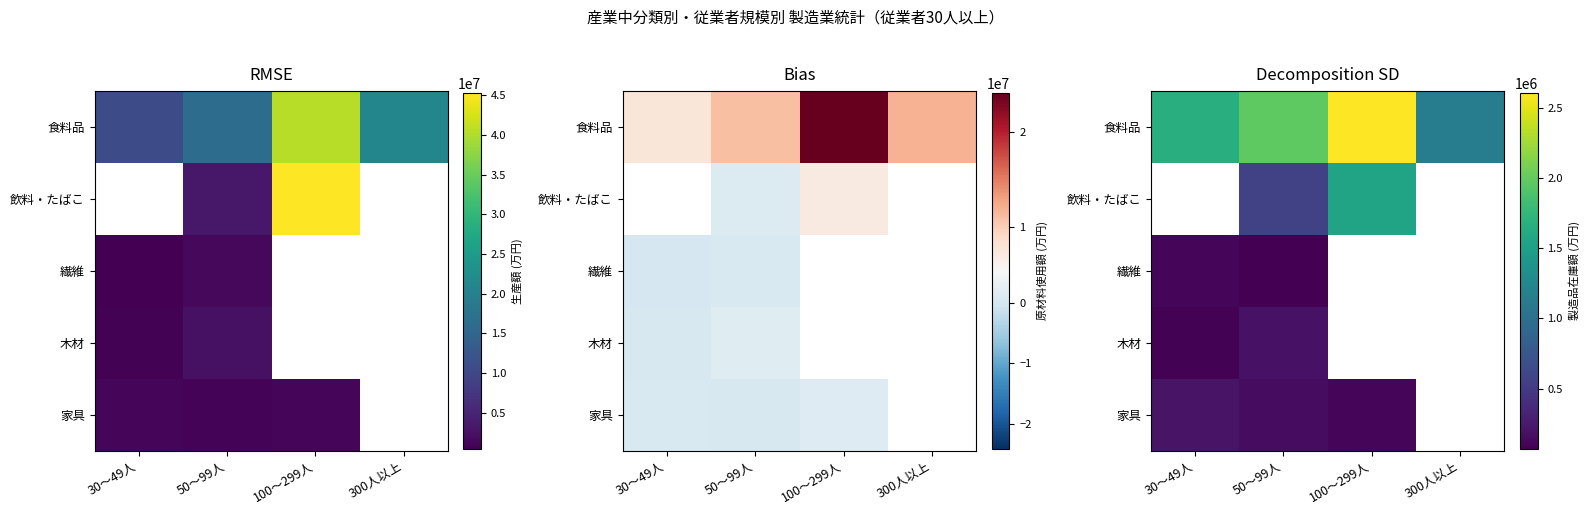

What is the sum of the 食料品 values at 100～299人 and 300人以上?

3736013.0